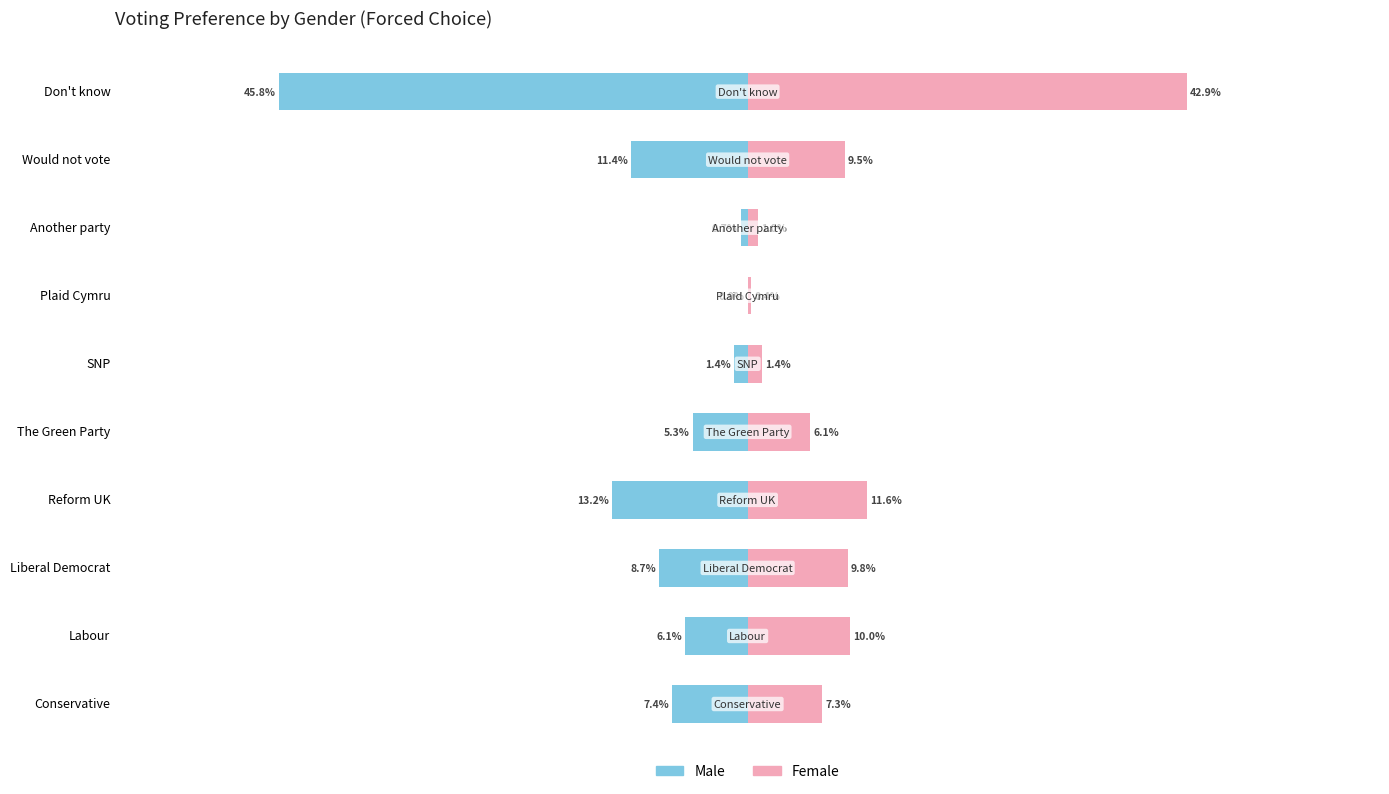

What are all the series names shown in the legend?

Male, Female